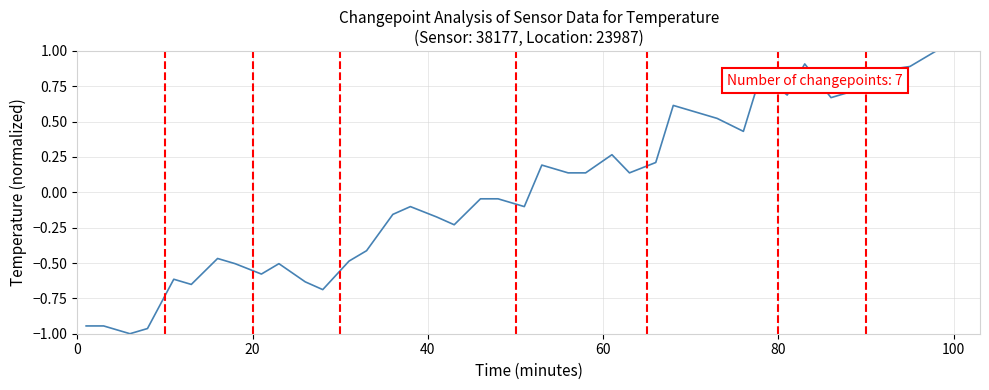

What is the difference between the maximum and minimum values?

2.0